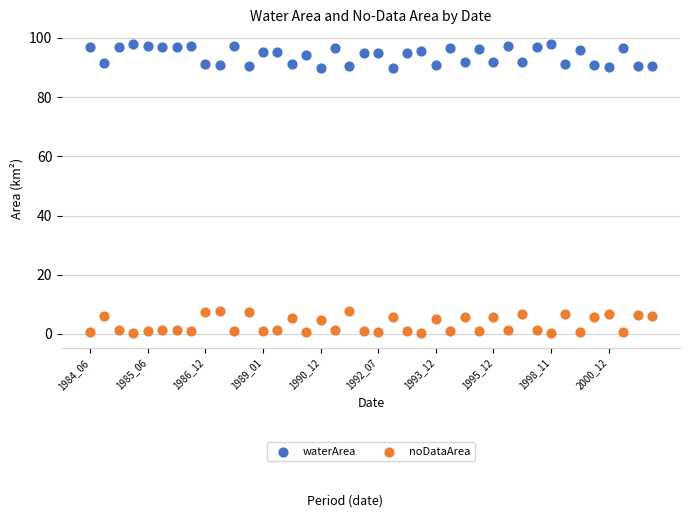

Which series reaches the maximum Y coordinate?

waterArea